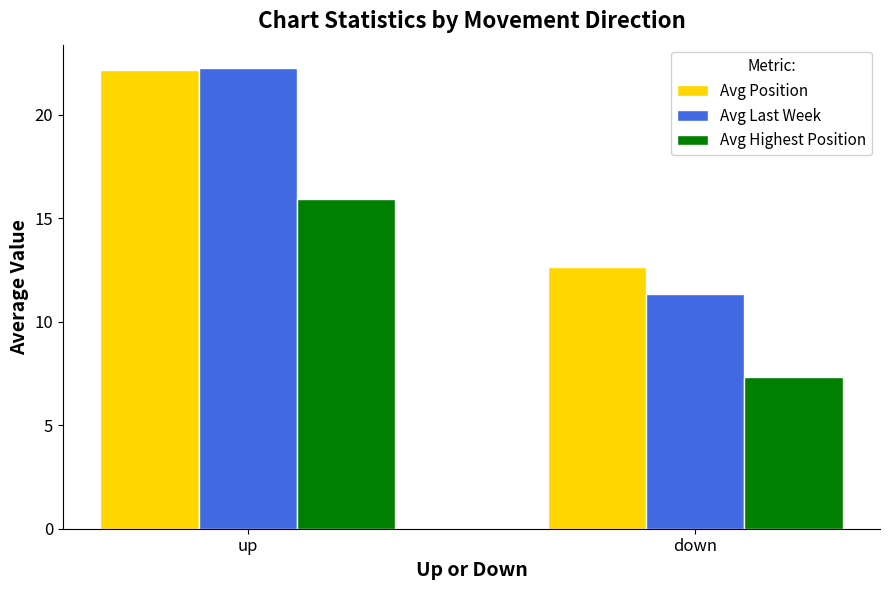

Which series has the widest spread of values?

Avg Last Week